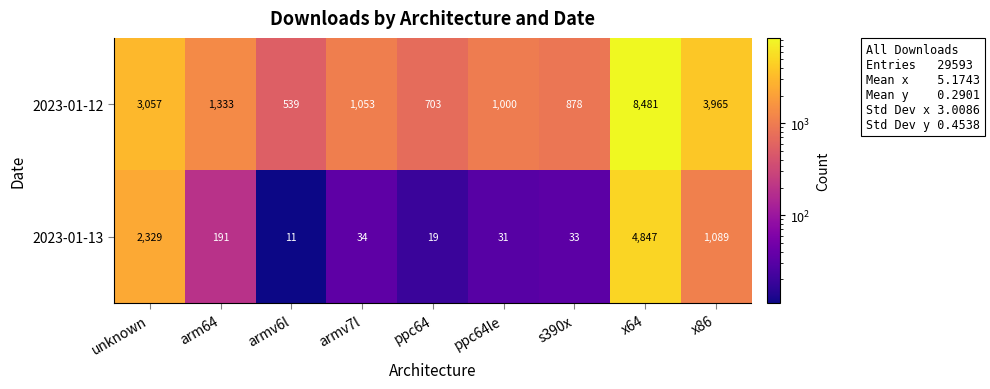

Reading left to right, what are all the values shown in this chart?

2023-01-12: 3057	1333	539	1053	703	1000	878	8481	3965
2023-01-13: 2329	191	11	34	19	31	33	4847	1089